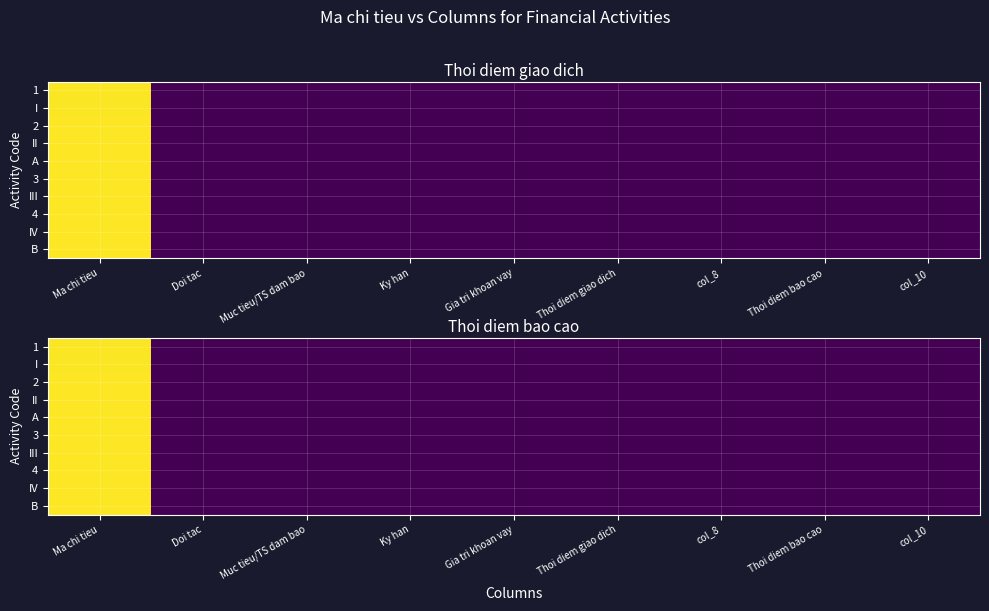

Which has a higher value, Ma chi tieu or Gia tri khoan vay?

Ma chi tieu